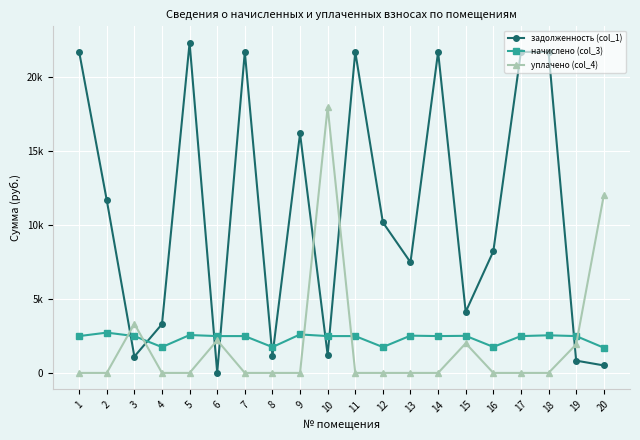

Reading right to left, what are all the values shown in this chart?

задолженность (col_1): 20=506.2	19=829.0	18=21670.0	17=21670.0	16=8209.6	15=4121.0	14=21670.0	13=7469.1	12=10163.0	11=21670.0	10=1207.0	9=16162.5	8=1163.1	7=21670.0	6=23.7	5=22281.8	4=3292.9	3=1105.0	2=11661.6	1=21670.0
начислено (col_3): 20=1702.3	19=2486.2	18=2539.0	17=2486.2	16=1755.0	15=2503.8	14=2486.2	13=2515.5	12=1743.3	11=2486.2	10=2486.2	9=2597.4	8=1743.3	7=2486.2	6=2486.2	5=2556.4	4=1743.3	3=2486.2	2=2720.2	1=2486.2
уплачено (col_4): 20=11981.8	19=1926.0	18=0.0	17=0.0	16=0.0	15=2000.0	14=0.0	13=0.0	12=0.0	11=0.0	10=17946.3	9=0.0	8=0.0	7=0.0	6=2202.0	5=0.0	4=0.0	3=3315.0	2=0.0	1=0.0